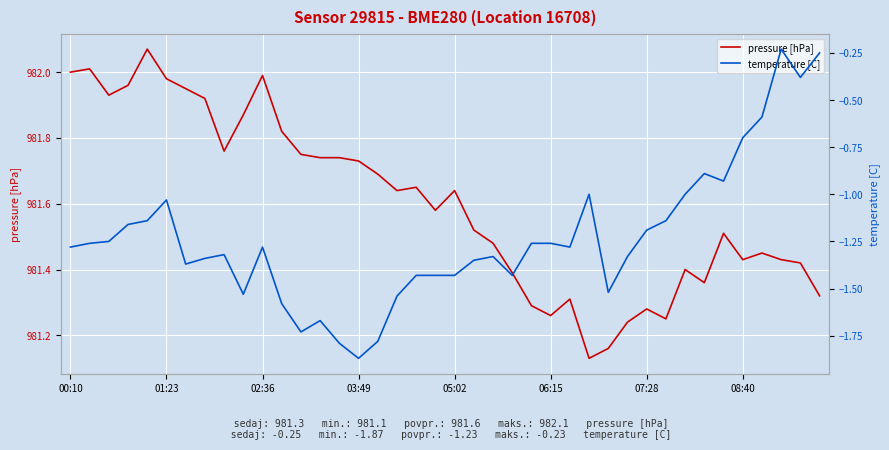

What is the minimum value shown in the chart?

-1.9